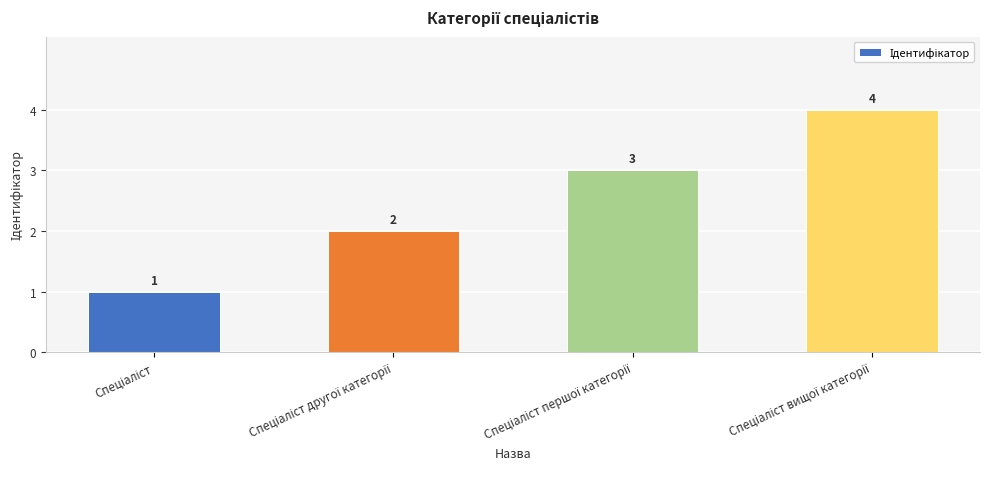

What is the value of the 2nd bar from the left?

2